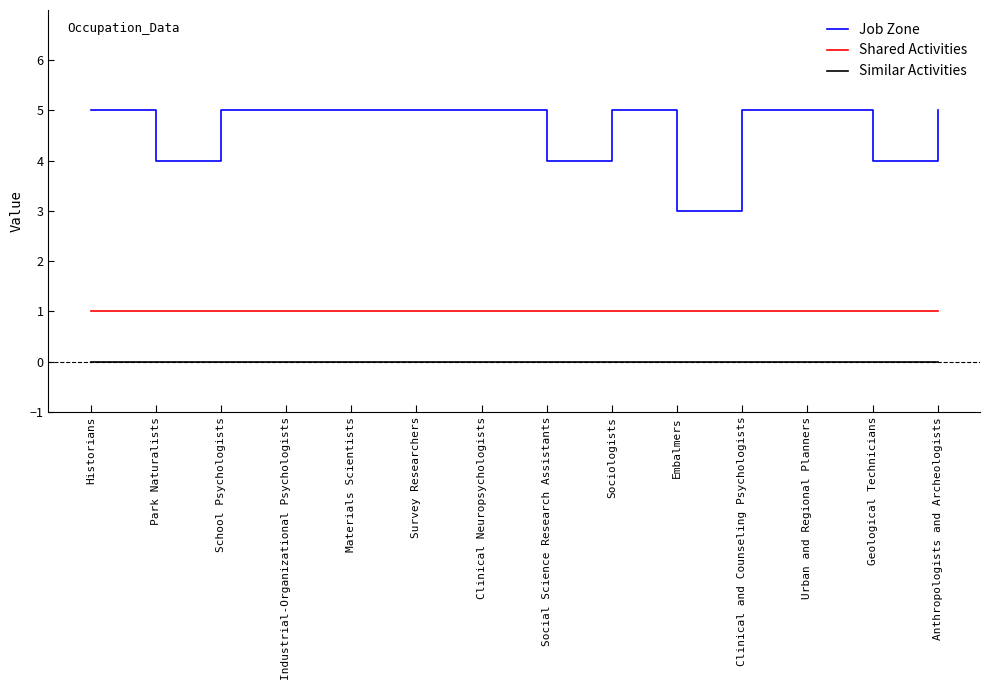

True or false: Job Zone and Similar Activities intersect in this chart.

False